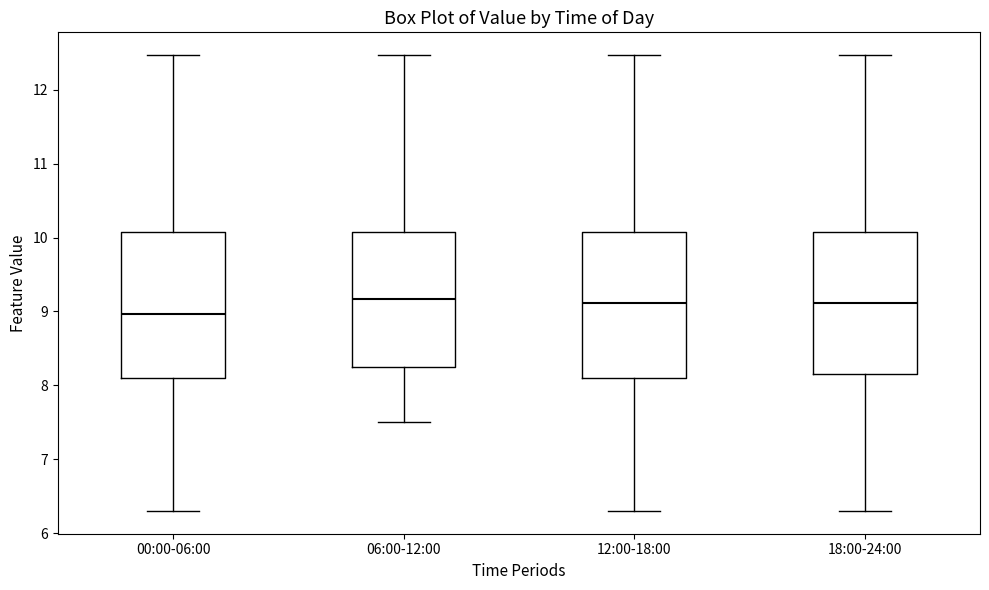

Reading left to right, transcribe this box plot: for each box, give where its median line is, the range the box spans, and where its two whiskers end, as read against the y-axis. The values are not printed on the chart, so give them approximately, as read against the axis.

00:00-06:00: median 9.0, box 8.1 to 10.1, whiskers 6.3 to 12.5
06:00-12:00: median 9.2, box 8.2 to 10.1, whiskers 7.5 to 12.5
12:00-18:00: median 9.1, box 8.1 to 10.1, whiskers 6.3 to 12.5
18:00-24:00: median 9.1, box 8.2 to 10.1, whiskers 6.3 to 12.5